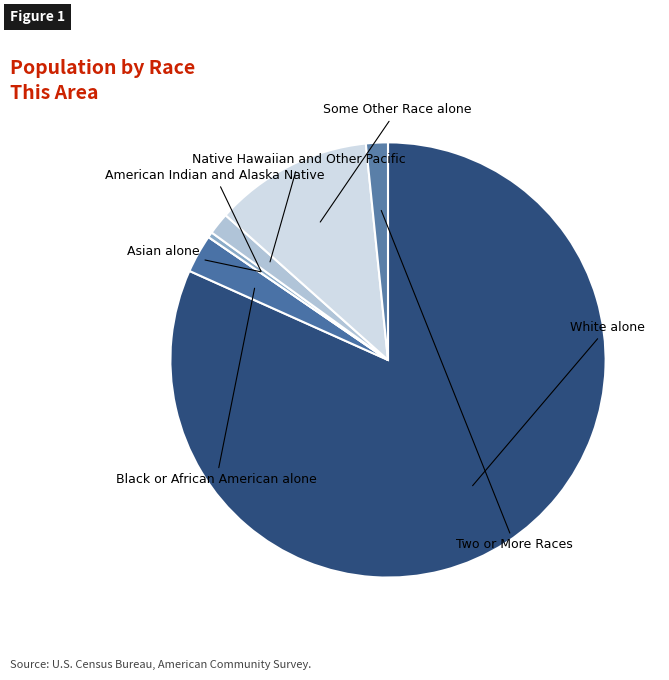

To the nearest percent, what is the combined percentage of White alone and Two or More Races?

83%